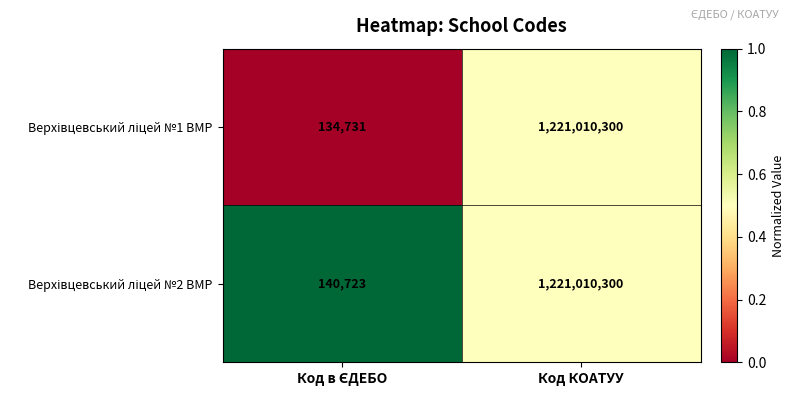

What is the greatest value displayed?

1221010300